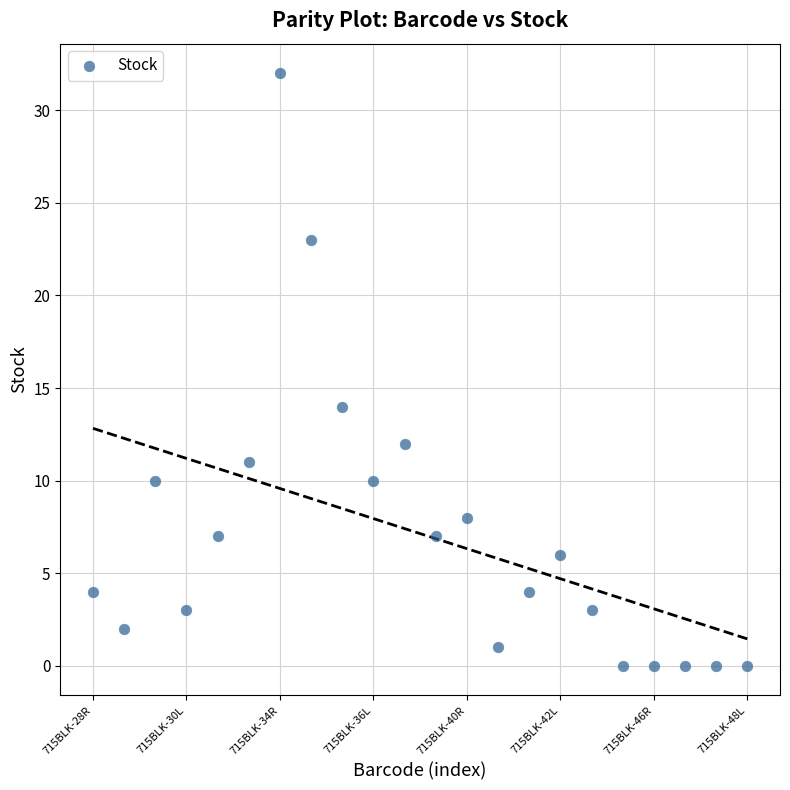

What is the range of Y values (max minus min)?

32